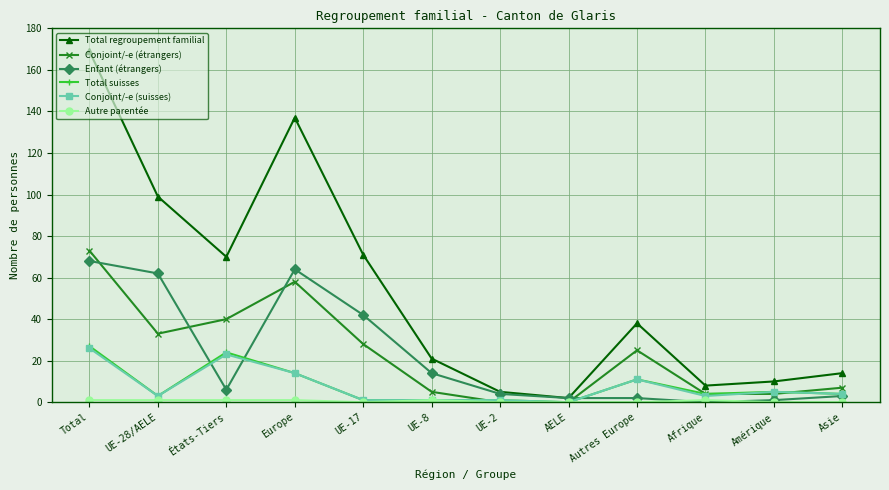

At which category does Conjoint/-e (étrangers) reach its first local valley?

UE-28/AELE